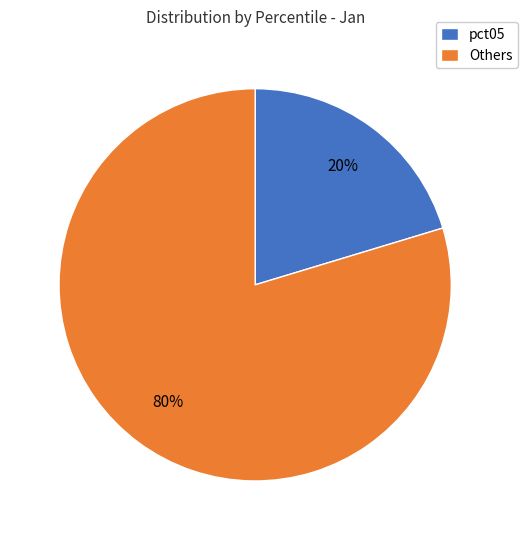

True or false: pct05 accounts for 20% of the total.

True